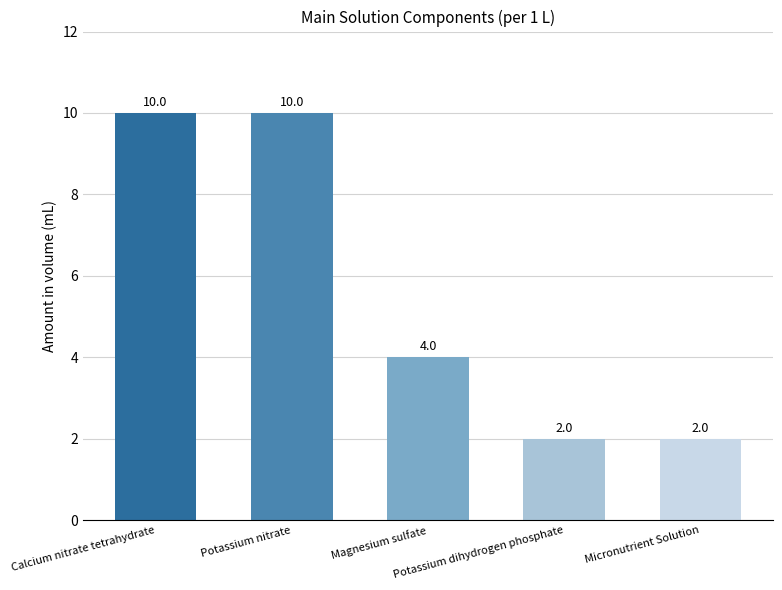

How many data points are less than 4?

2